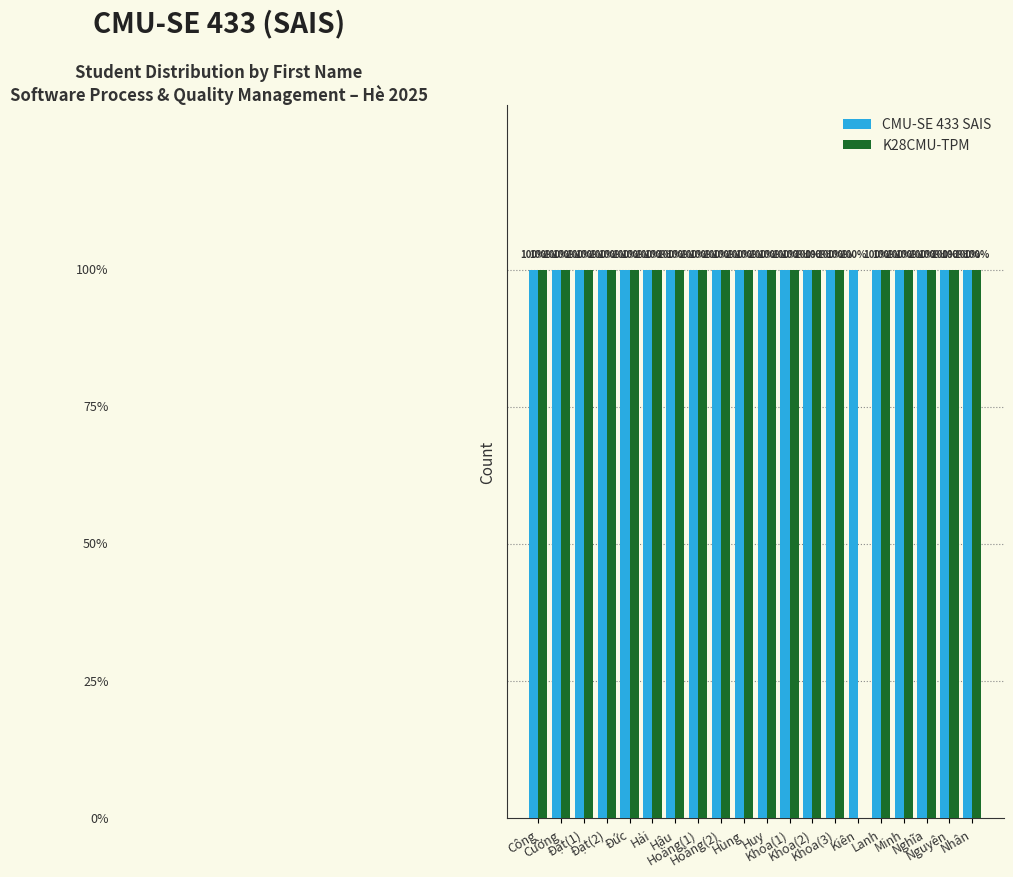

What are all the series names shown in the legend?

CMU-SE 433 SAIS, K28CMU-TPM